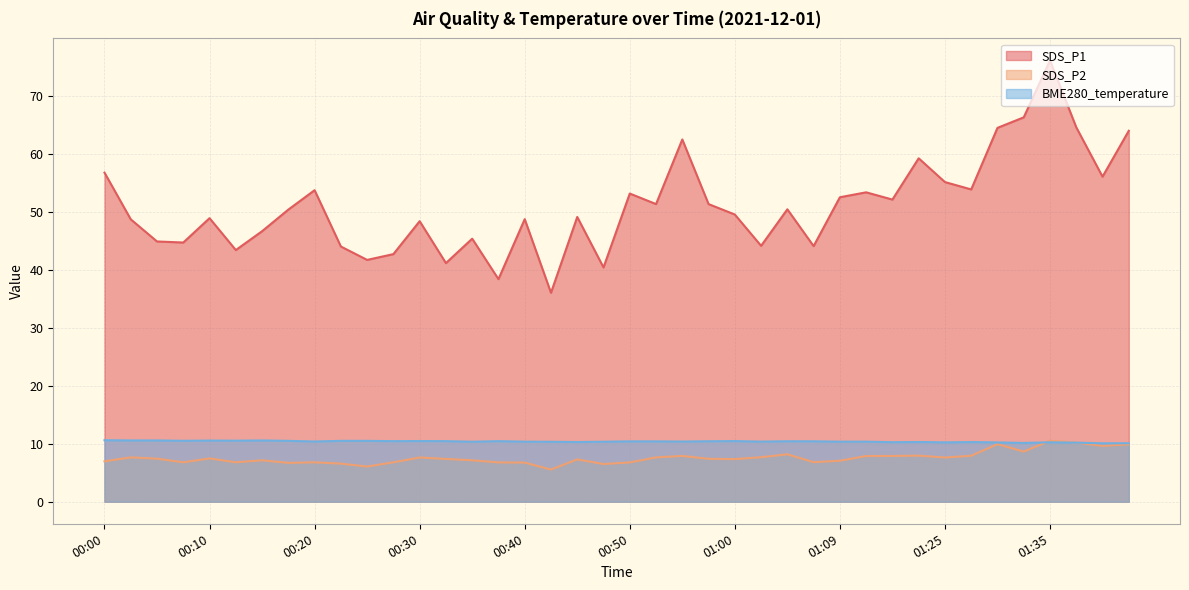

Reading right to left, what are all the values shown in this chart?

SDS_P1: 64.0	56.1	64.6	76.1	66.3	64.5	53.9	55.1	59.2	52.1	53.4	52.5	44.1	50.5	44.1	49.5	51.4	62.5	51.4	53.2	40.4	49.1	36.0	48.8	38.4	45.4	41.2	48.4	42.7	41.7	44.0	53.8	50.4	46.7	43.4	48.9	44.7	44.9	48.7	56.8
SDS_P2: 9.9	9.6	10.2	10.5	8.7	9.9	7.9	7.6	8.0	7.9	7.9	7.1	6.8	8.2	7.7	7.3	7.4	7.9	7.7	6.8	6.5	7.3	5.5	6.8	6.8	7.2	7.4	7.6	6.8	6.1	6.6	6.8	6.7	7.2	6.8	7.5	6.8	7.4	7.7	7.0
BME280_temperature: 10.1	10.1	10.2	10.2	10.1	10.2	10.3	10.2	10.3	10.3	10.4	10.4	10.4	10.4	10.4	10.5	10.4	10.4	10.4	10.4	10.3	10.3	10.3	10.4	10.4	10.3	10.4	10.5	10.4	10.5	10.5	10.4	10.5	10.6	10.5	10.6	10.5	10.6	10.6	10.6